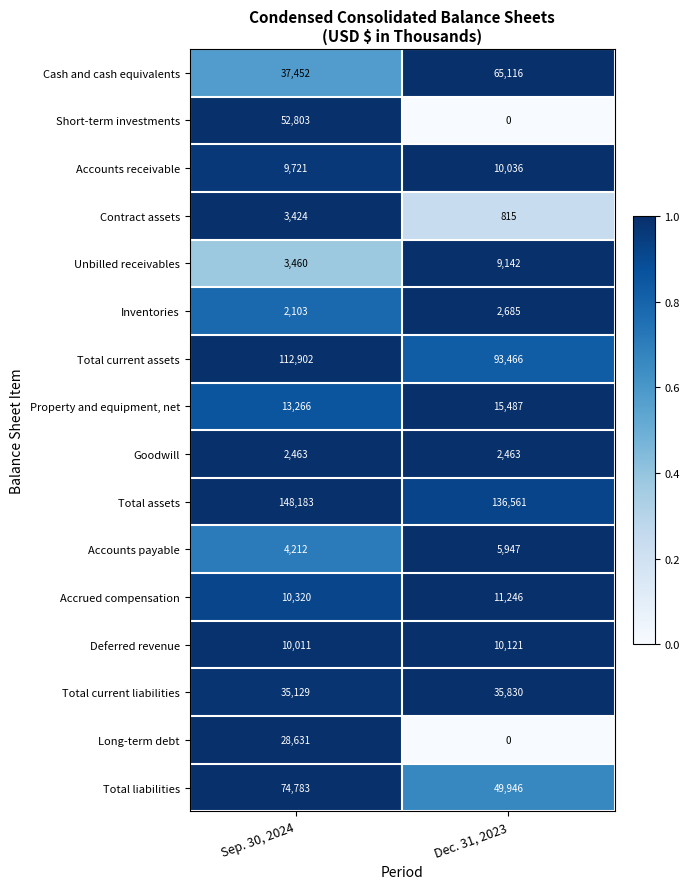

Which label corresponds to the largest value in the chart?

Sep. 30, 2024